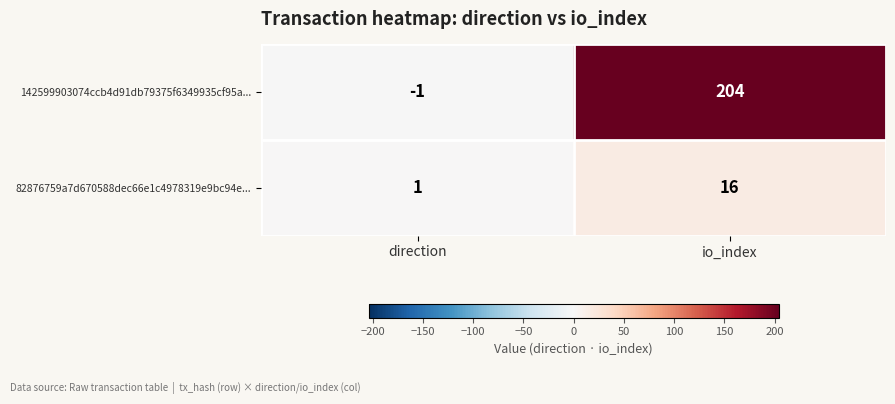

Which category has the lowest value across all series?

direction